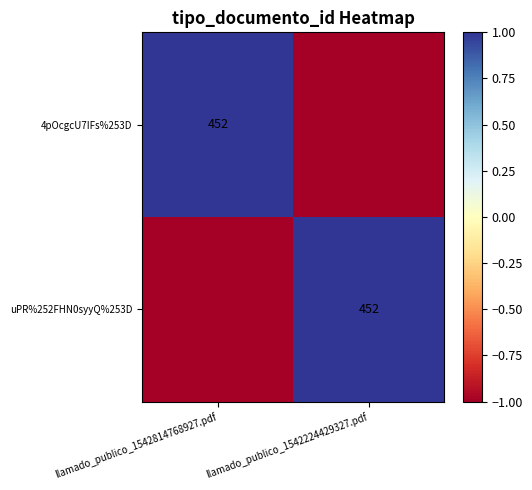

True or false: uPR%252FHN0syyQ%253D has a value of 2 at llamado_publico_1542224429327.pdf.

False